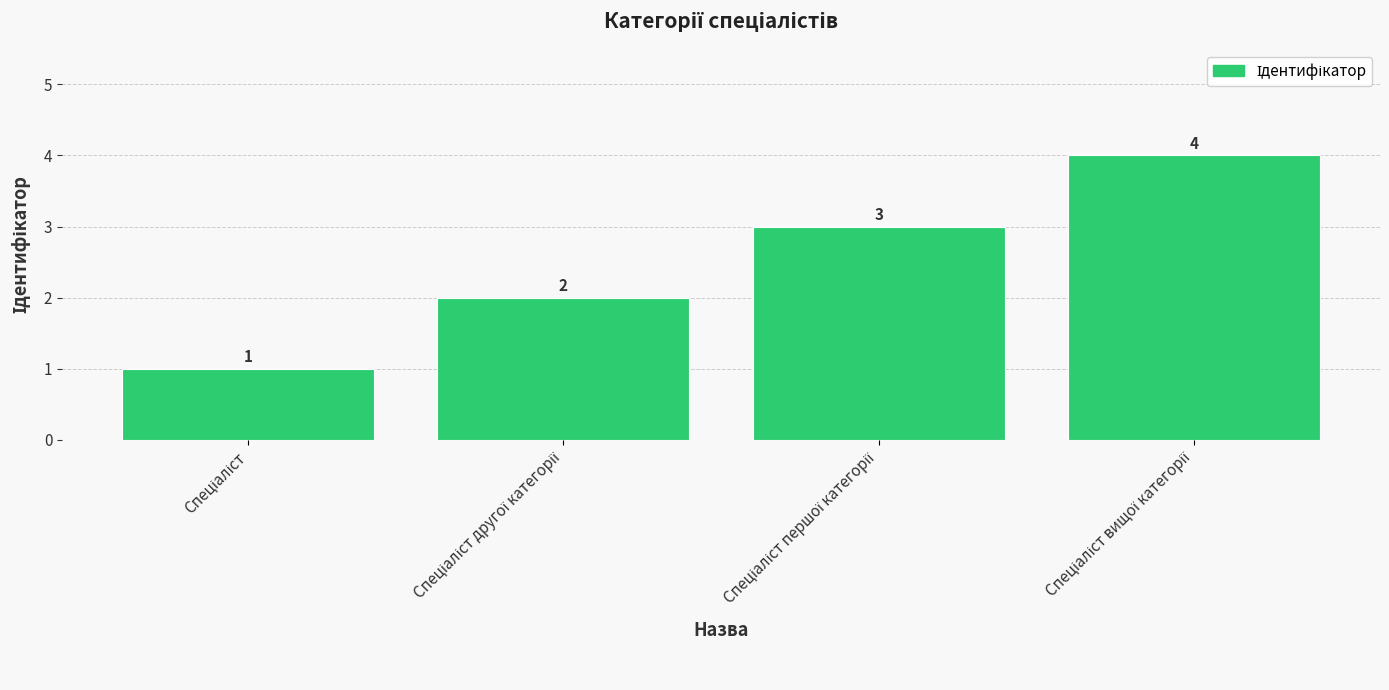

What is the sum of all values?

10